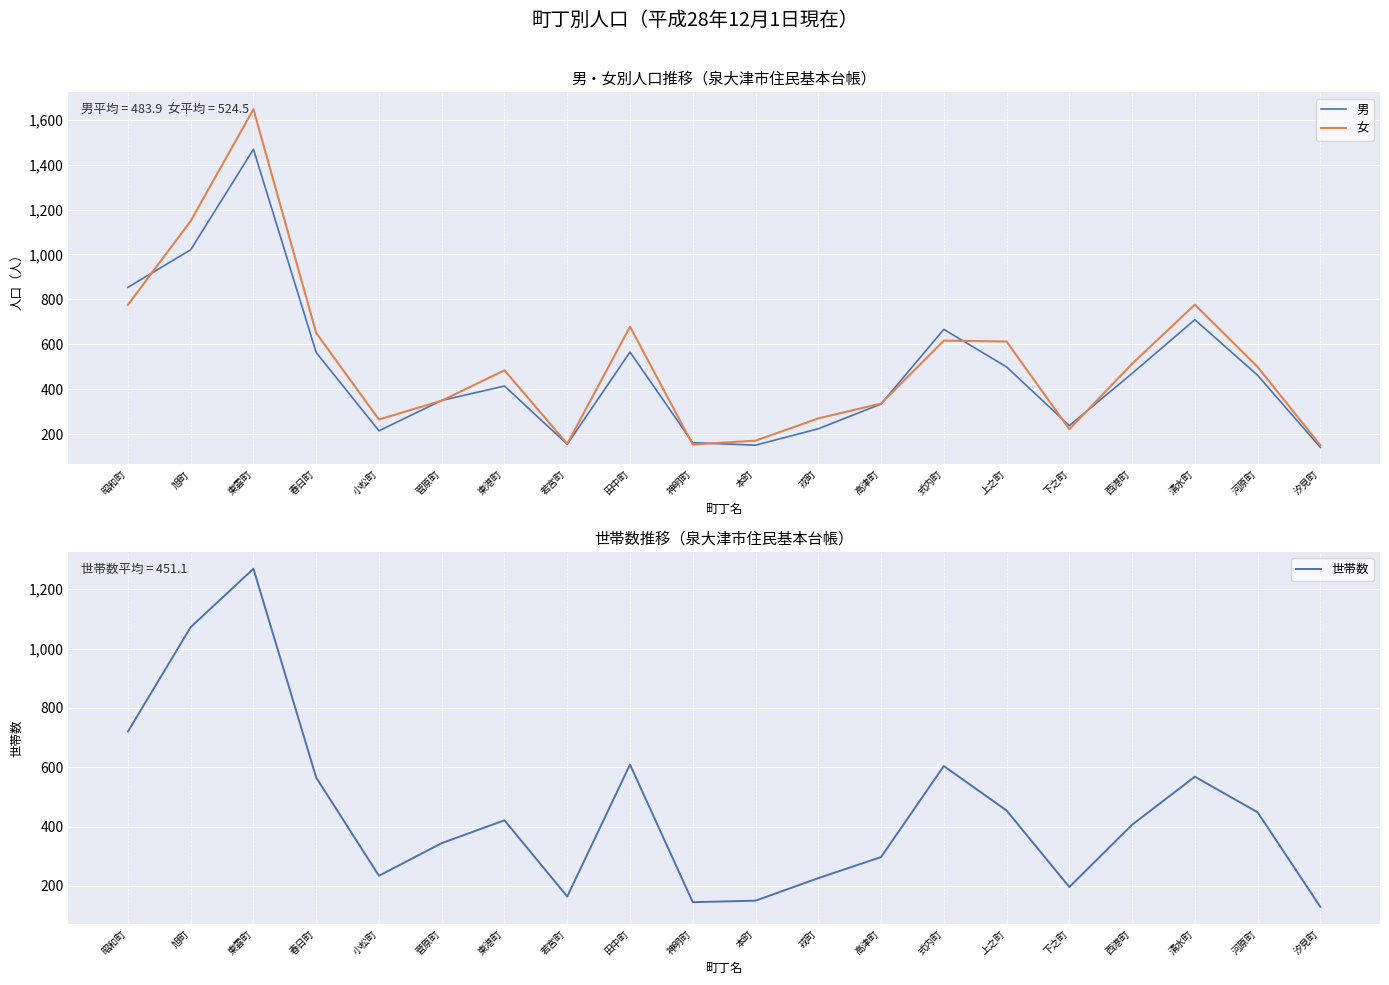

Where does the 男 series first go above 463?

昭和町